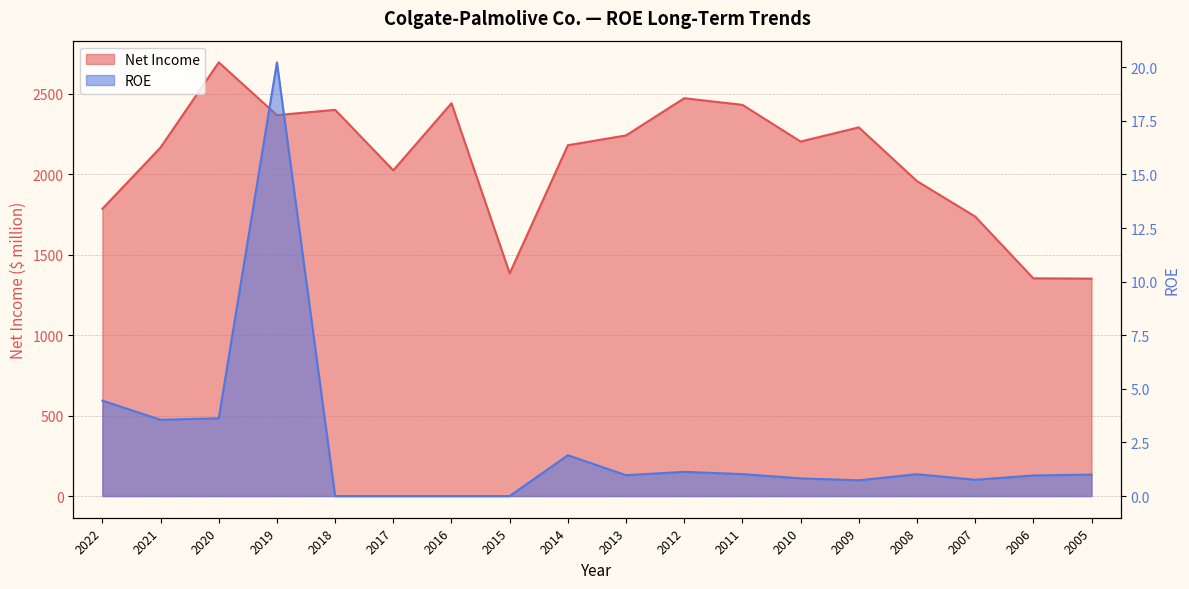

What is the value of the ROE point at the 4th from the left?

20.2